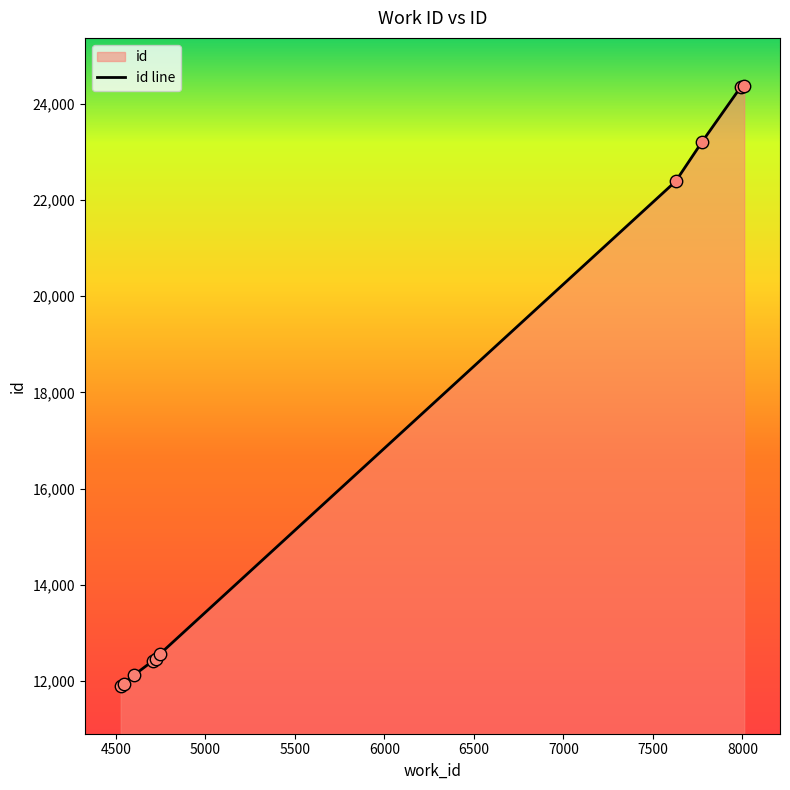

What is the greatest value displayed?

24366